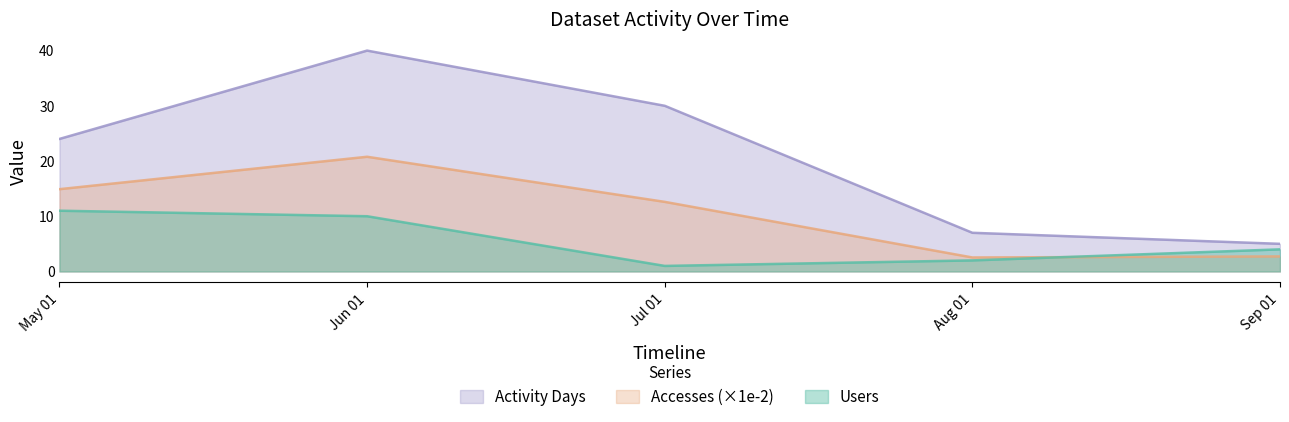

True or false: Users has a value of 6.4 at Sep 01.

False